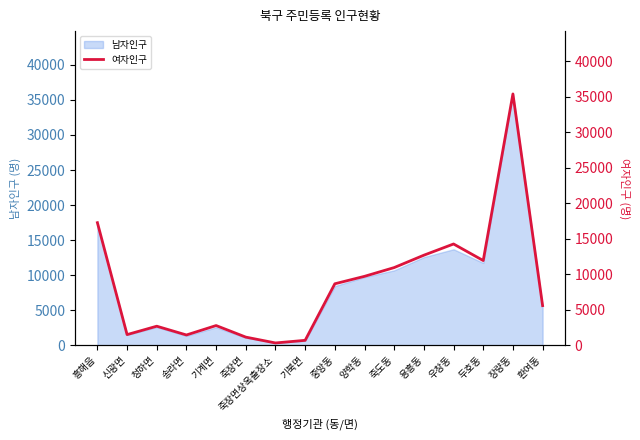

True or false: 남자인구 has a value of 35855 at 장량동.

True